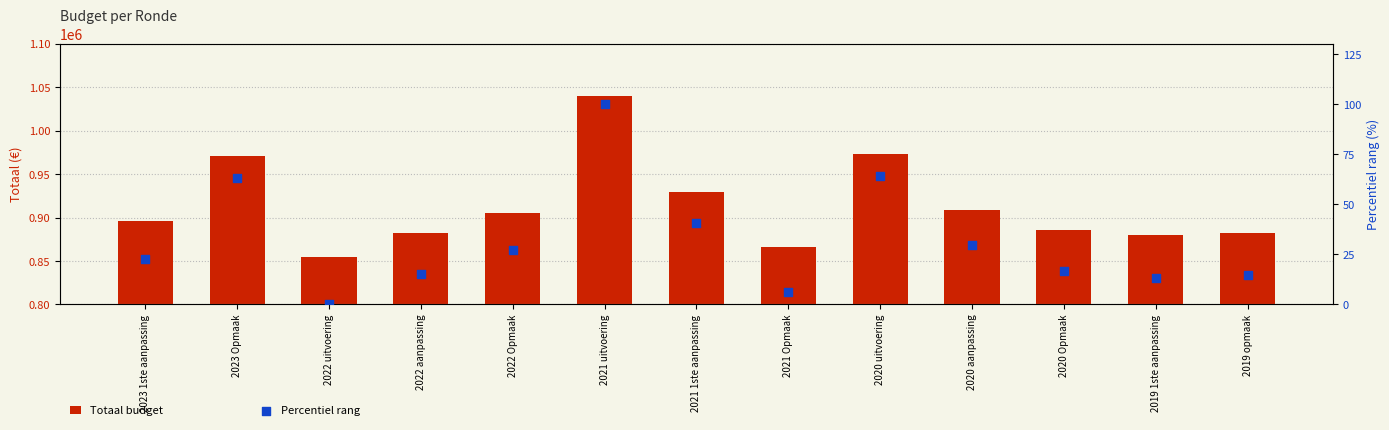

At how many categories does at least one series exceed 697687?

13